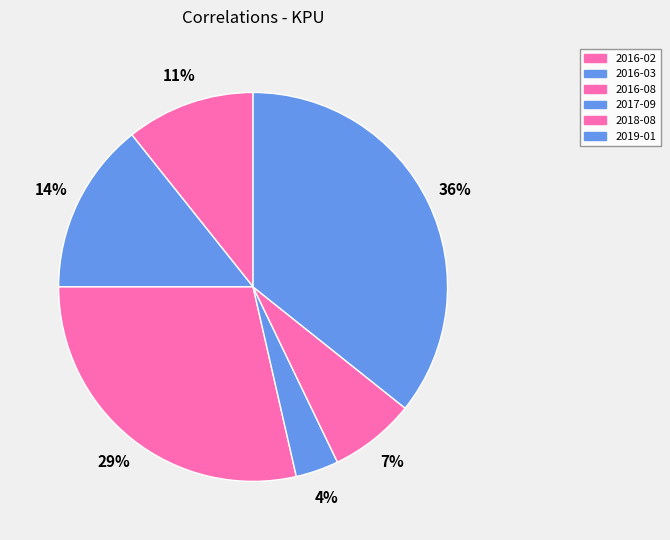

To the nearest percent, what percentage of the pie is 2016-03?

14%